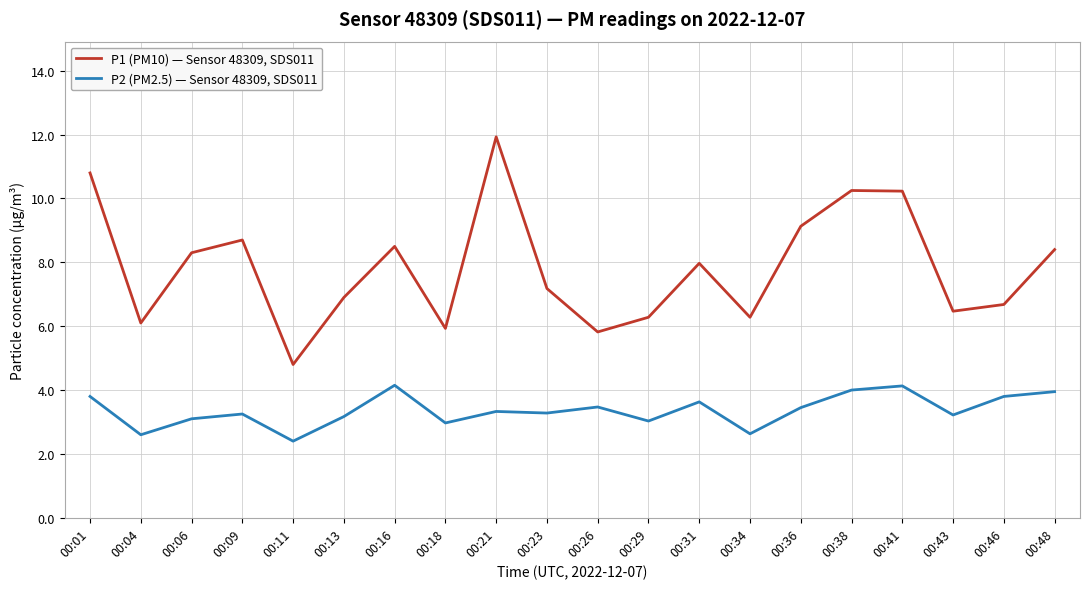

True or false: P1 (PM10) — Sensor 48309, SDS011 and P2 (PM2.5) — Sensor 48309, SDS011 intersect in this chart.

False